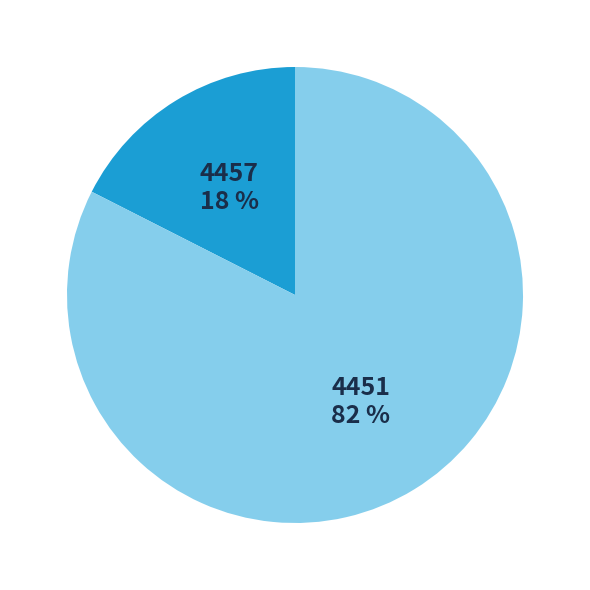

To the nearest percent, what is the average slice percentage?

50%